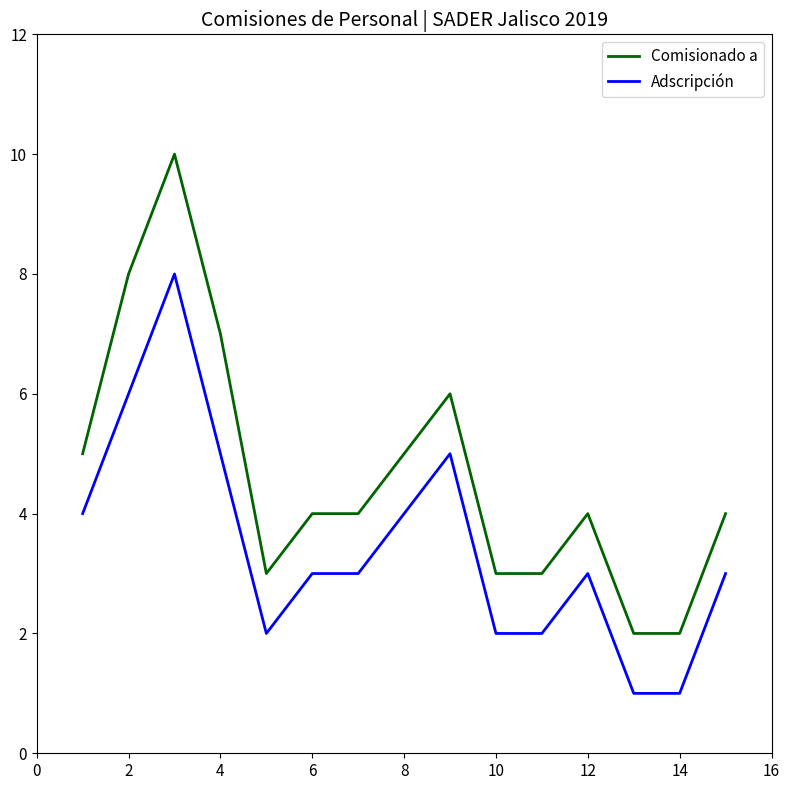

True or false: Adscripción and Comisionado a cross at least once.

False